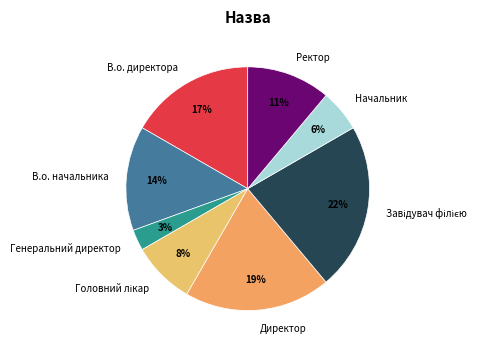

To the nearest percent, what portion does В.о. директора represent?

17%